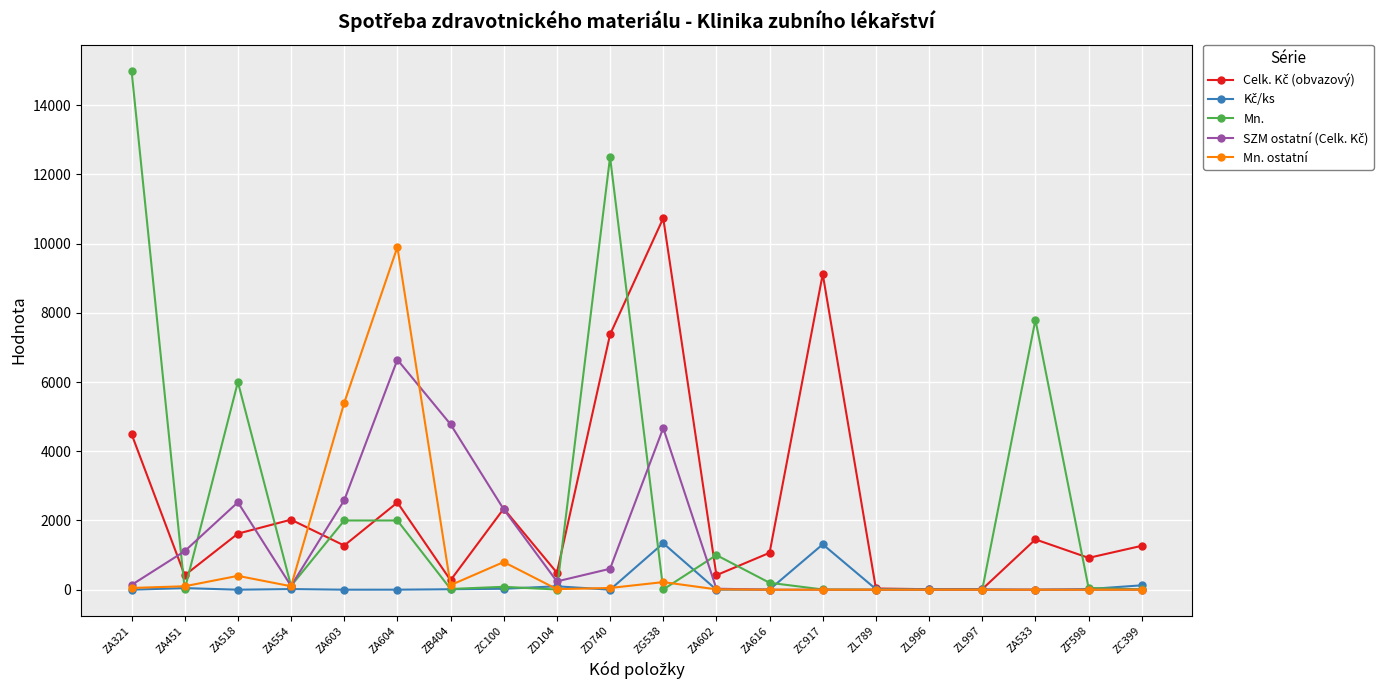

Which series has the widest spread of values?

Mn.